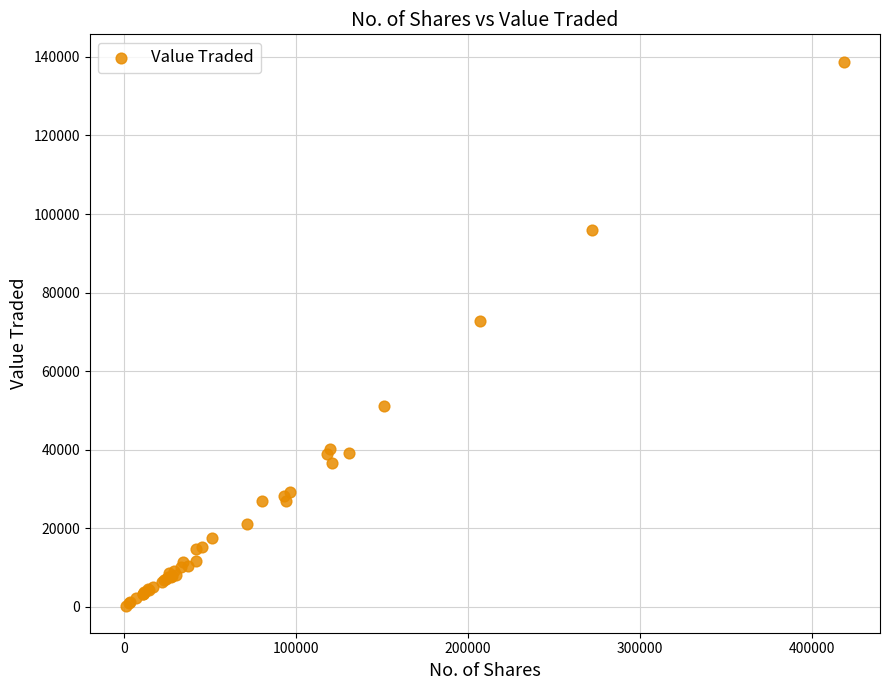

What Y value in the scatter plot is closest to 69574?

72750